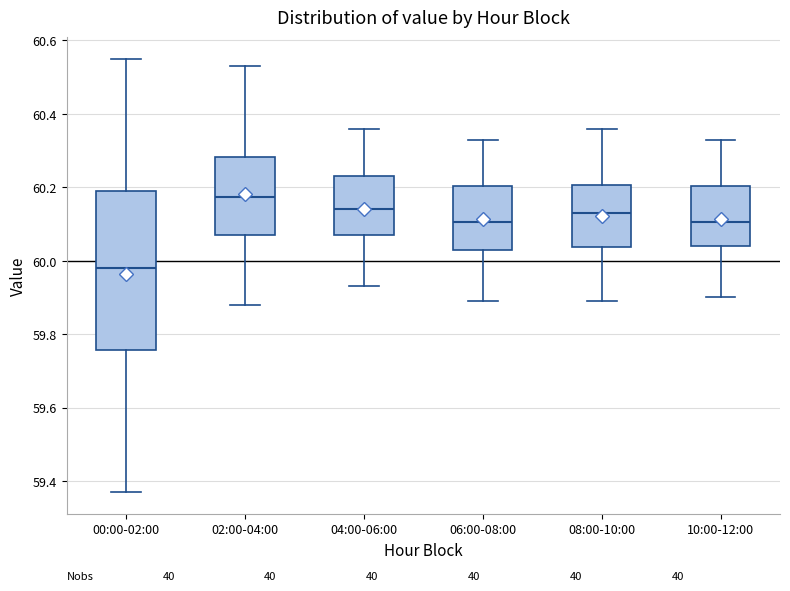

Reading left to right, read every box against the y-axis: the position of its median line, the range the box covers, and the ends of its whiskers. The values are not printed on the chart, so give them approximately, as read against the axis.

00:00-02:00: median 59.98, box 59.76 to 60.20, whiskers 59.38 to 60.56
02:00-04:00: median 60.18, box 60.08 to 60.28, whiskers 59.88 to 60.54
04:00-06:00: median 60.14, box 60.08 to 60.24, whiskers 59.94 to 60.36
06:00-08:00: median 60.10, box 60.04 to 60.20, whiskers 59.90 to 60.34
08:00-10:00: median 60.14, box 60.04 to 60.20, whiskers 59.90 to 60.36
10:00-12:00: median 60.10, box 60.04 to 60.20, whiskers 59.90 to 60.34